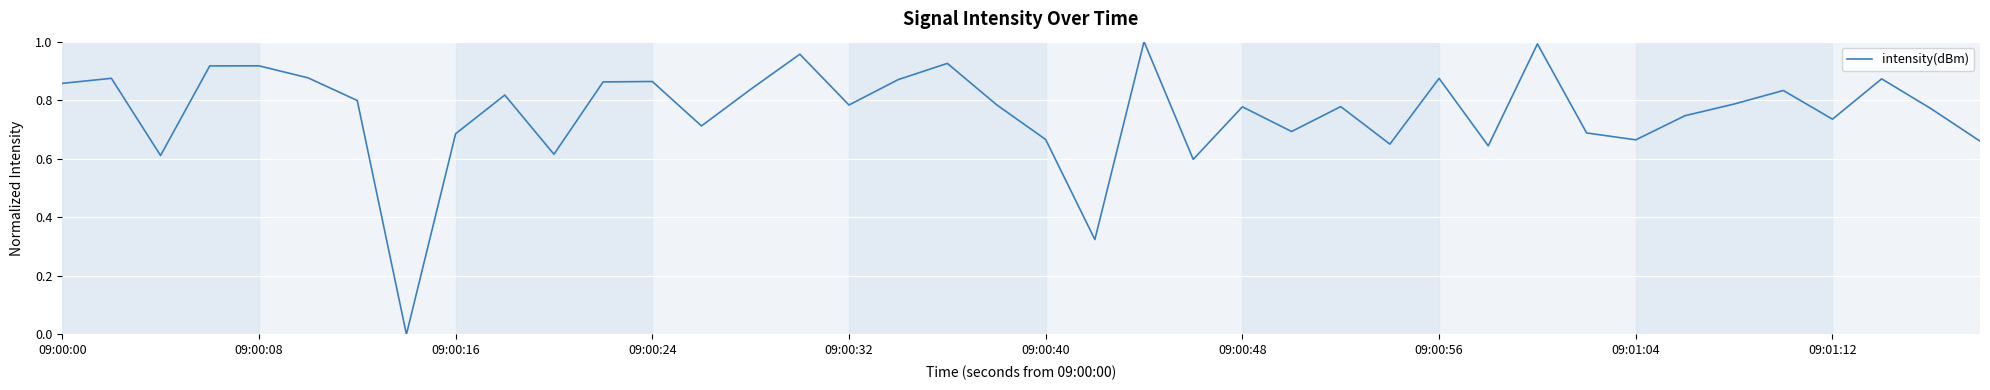

What is the sum of all values?

30.3